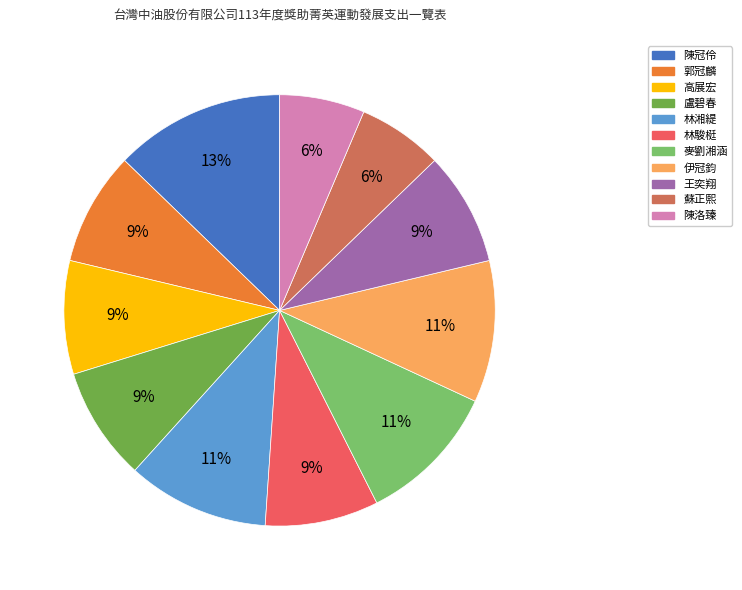

How many slices are in this pie chart?

11